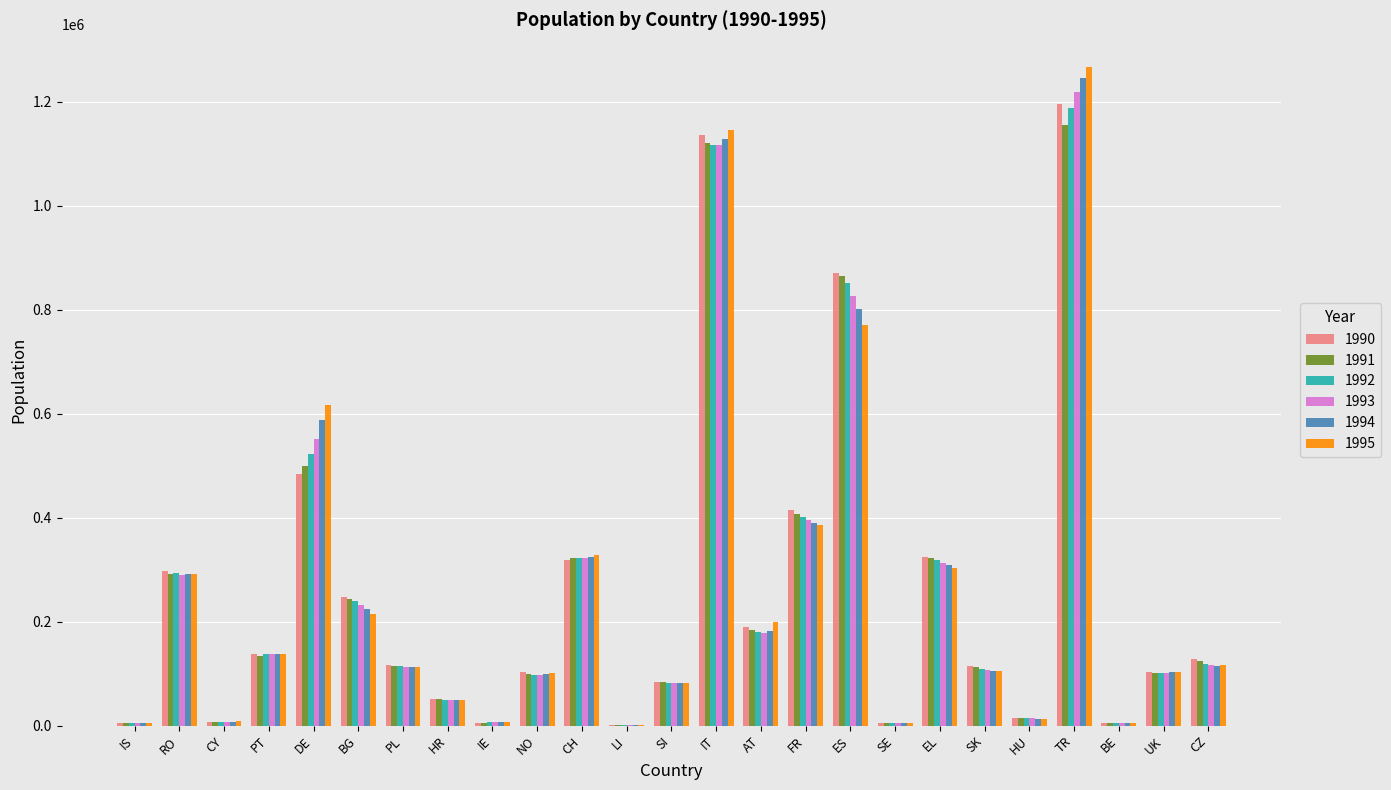

The 1992 series shows 173422 at DE. True or false?

False